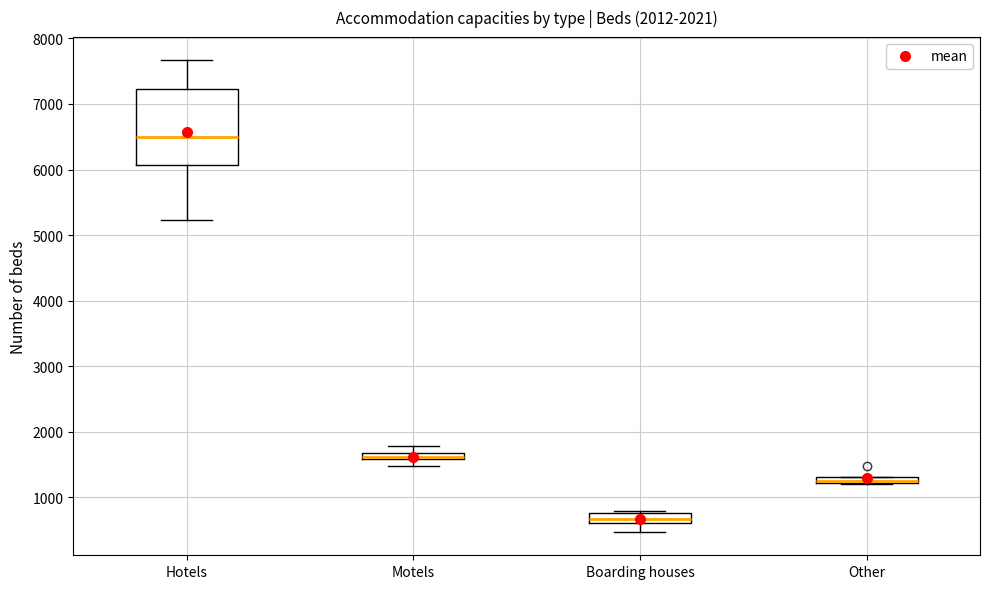

Where is the upper edge of the box for Other on the y-axis? The values are not printed on the chart, so give them approximately, as read against the axis.

1300